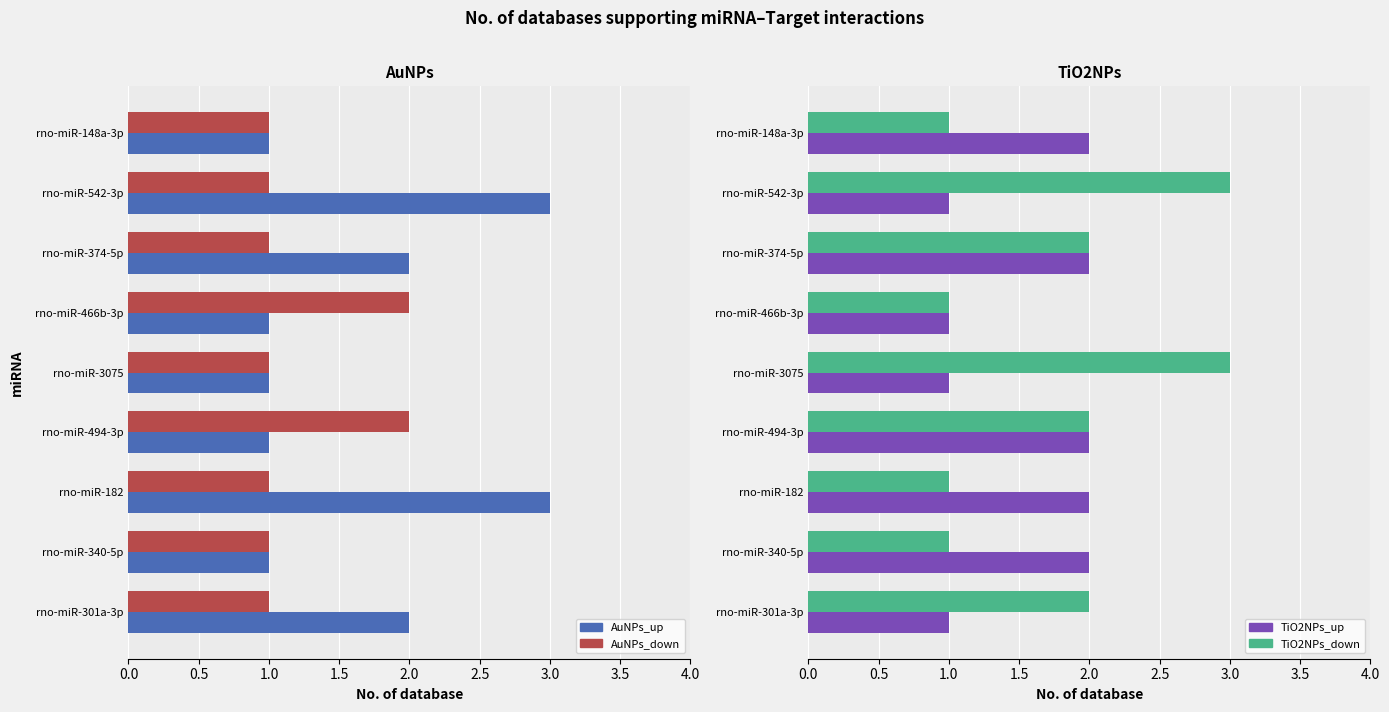

How many values in the TiO2NPs_down series are below 2?

4